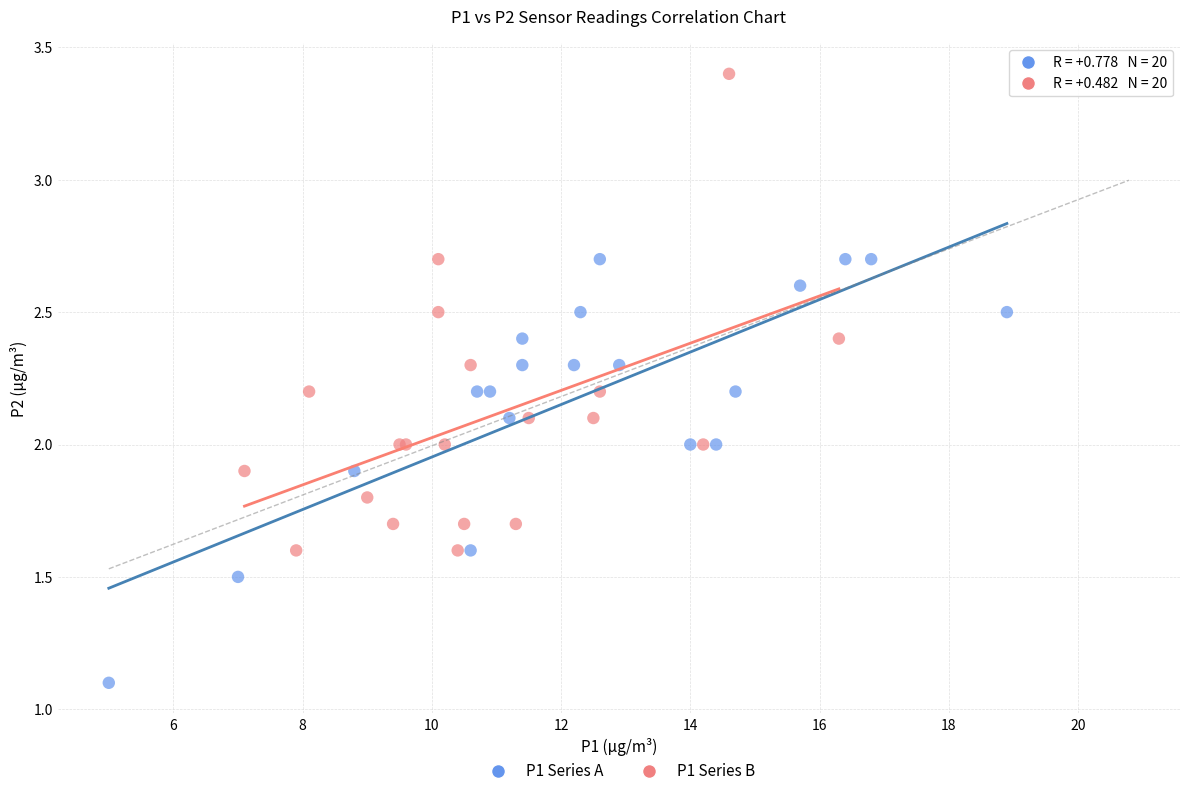

Which series contains the lowest Y value?

P1 Series A